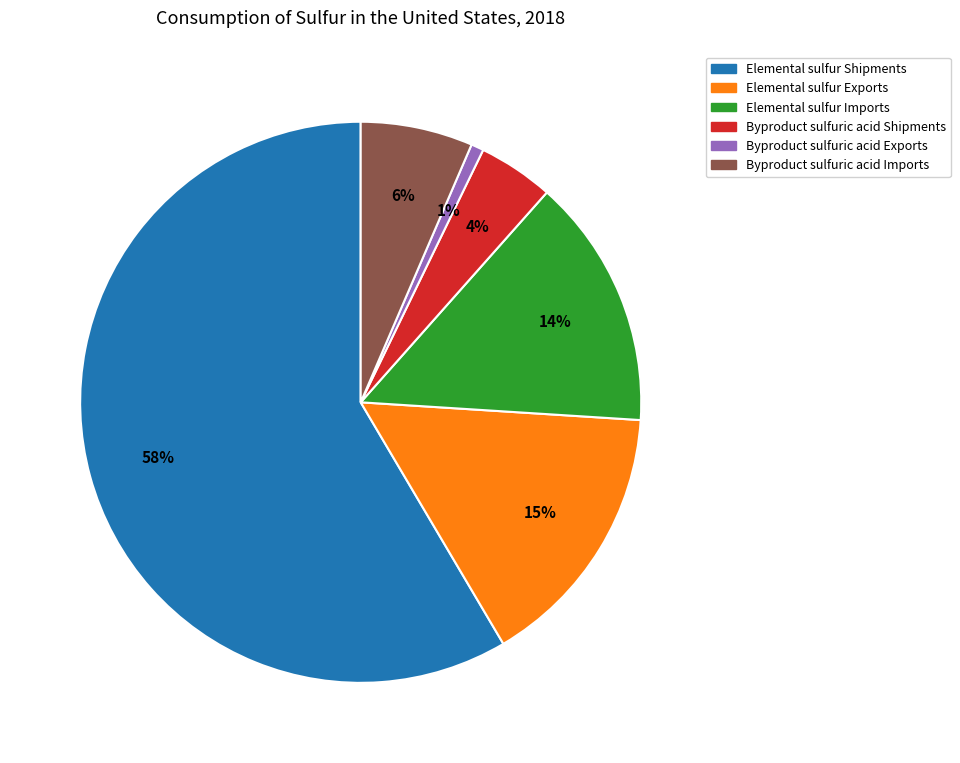

Is the sum of Elemental sulfur Imports and Byproduct sulfuric acid Shipments greater than half?

No